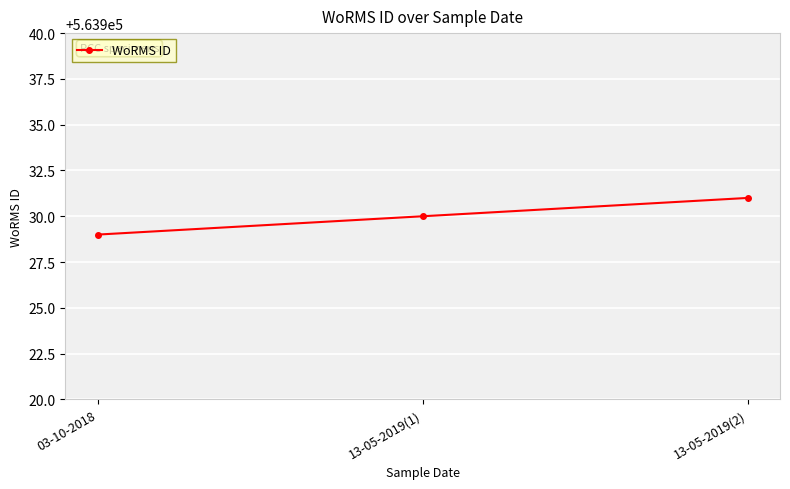

True or false: the data shows 341166 at 03-10-2018.

False